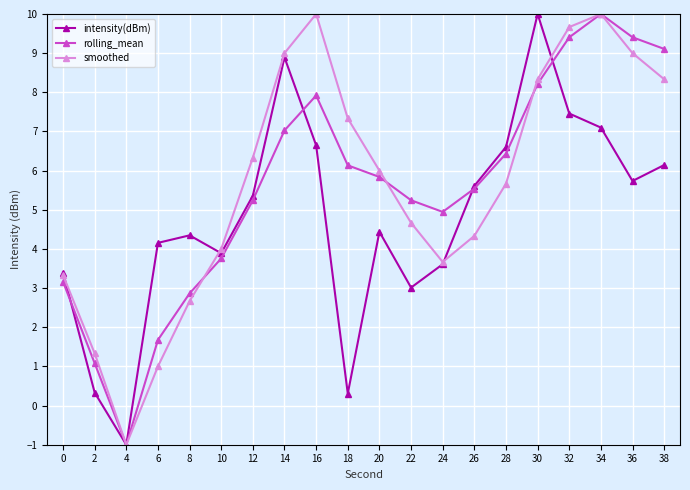

What is the lowest value of the rolling_mean series?

-1.0